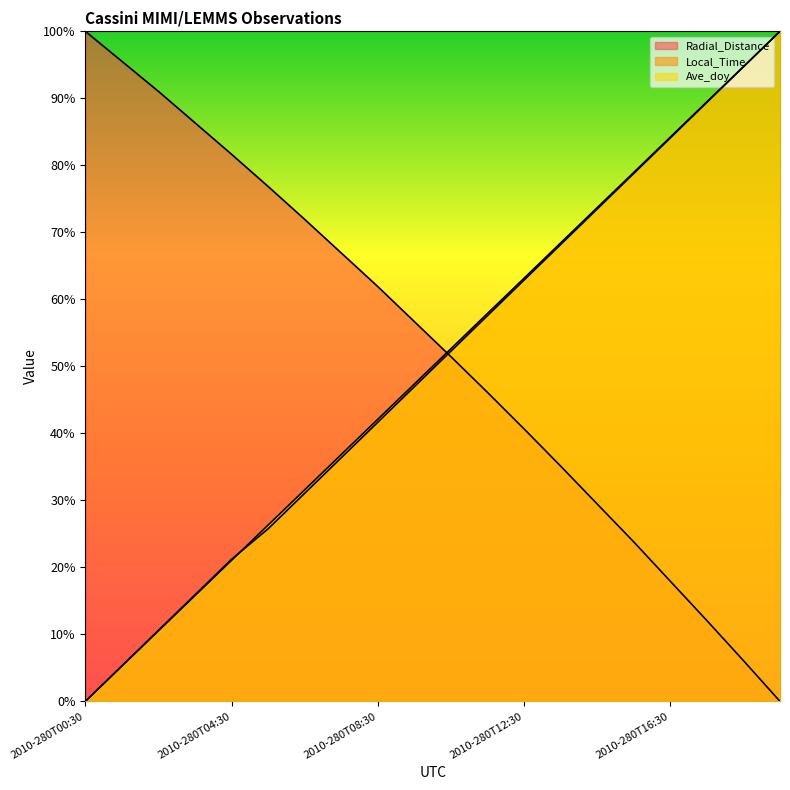

Reading right to left, list all the values displayed in this chart.

Radial_Distance: 2010-280T19:30=0.0	2010-280T18:30=0.1	2010-280T17:30=0.1	2010-280T16:30=0.2	2010-280T15:30=0.2	2010-280T14:30=0.3	2010-280T13:30=0.4	2010-280T12:30=0.4	2010-280T11:30=0.5	2010-280T10:30=0.5	2010-280T09:30=0.6	2010-280T08:30=0.6	2010-280T07:30=0.7	2010-280T06:30=0.7	2010-280T05:30=0.8	2010-280T04:30=0.8	2010-280T03:30=0.9	2010-280T02:30=0.9	2010-280T01:30=1.0	2010-280T00:30=1.0
Local_Time: 2010-280T19:30=1.0	2010-280T18:30=0.9	2010-280T17:30=0.9	2010-280T16:30=0.8	2010-280T15:30=0.8	2010-280T14:30=0.7	2010-280T13:30=0.7	2010-280T12:30=0.6	2010-280T11:30=0.6	2010-280T10:30=0.5	2010-280T09:30=0.5	2010-280T08:30=0.4	2010-280T07:30=0.4	2010-280T06:30=0.3	2010-280T05:30=0.3	2010-280T04:30=0.2	2010-280T03:30=0.2	2010-280T02:30=0.1	2010-280T01:30=0.1	2010-280T00:30=0.0
Ave_doy: 2010-280T19:30=1.0	2010-280T18:30=0.9	2010-280T17:30=0.9	2010-280T16:30=0.8	2010-280T15:30=0.8	2010-280T14:30=0.7	2010-280T13:30=0.7	2010-280T12:30=0.6	2010-280T11:30=0.6	2010-280T10:30=0.5	2010-280T09:30=0.5	2010-280T08:30=0.4	2010-280T07:30=0.4	2010-280T06:30=0.3	2010-280T05:30=0.3	2010-280T04:30=0.2	2010-280T03:30=0.2	2010-280T02:30=0.1	2010-280T01:30=0.1	2010-280T00:30=0.0